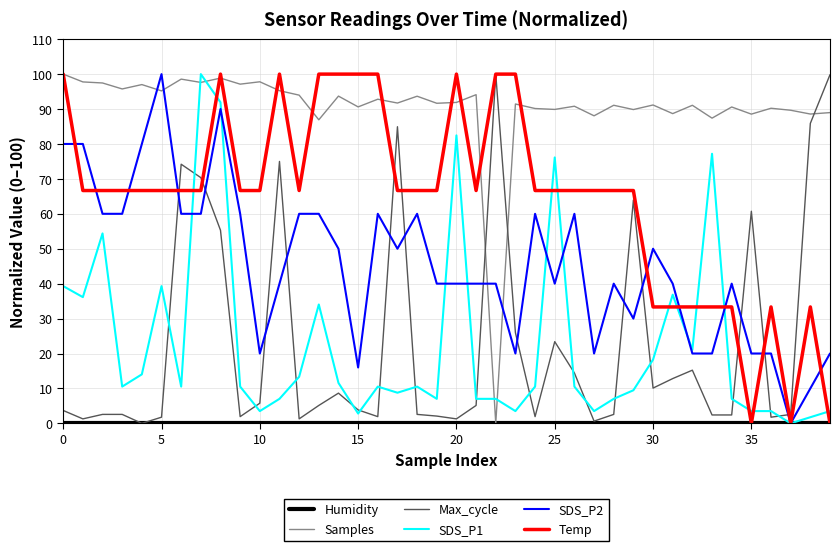

What is the average value of the SDS_P1 series?

22.6